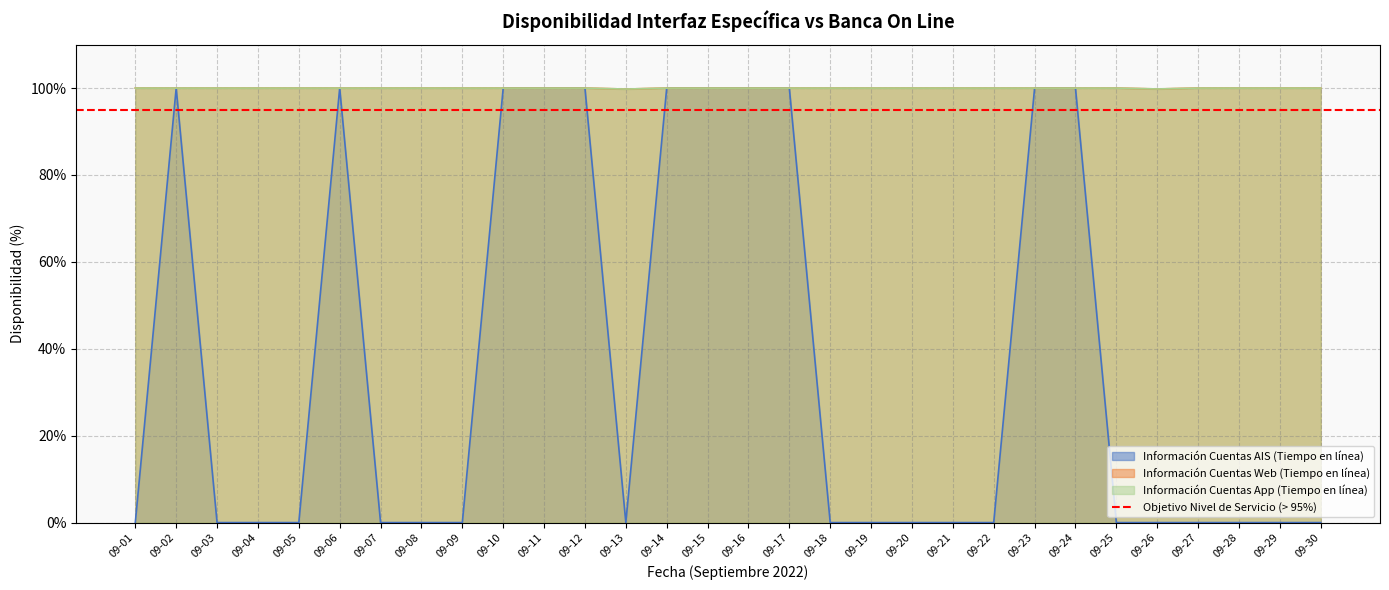

What are all the series names shown in the legend?

Información Cuentas AIS (Tiempo en línea), Información Cuentas Web (Tiempo en línea), Información Cuentas App (Tiempo en línea)